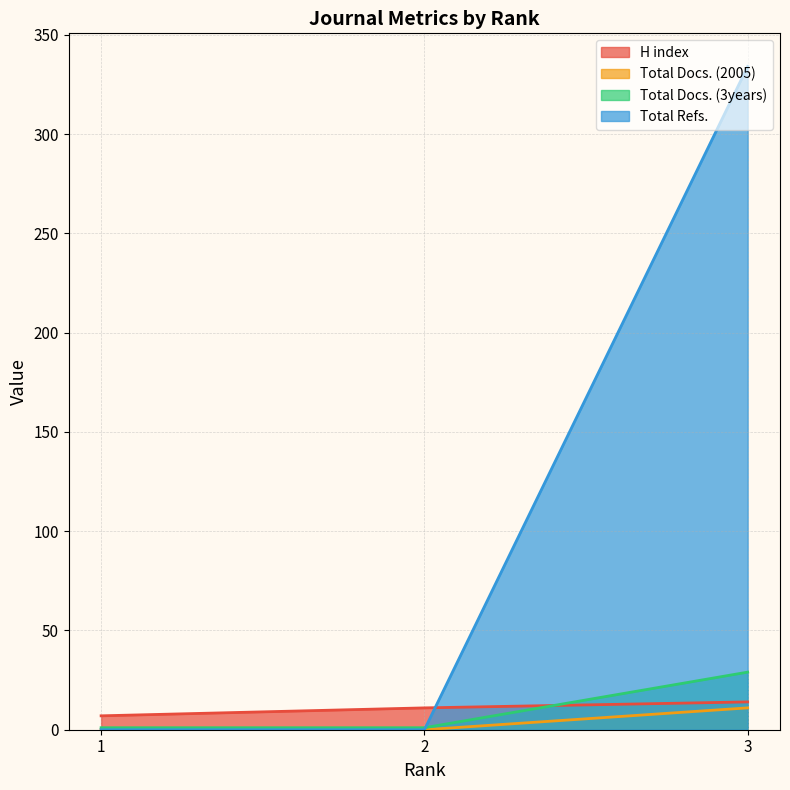

Which label corresponds to the smallest value in the chart?

1